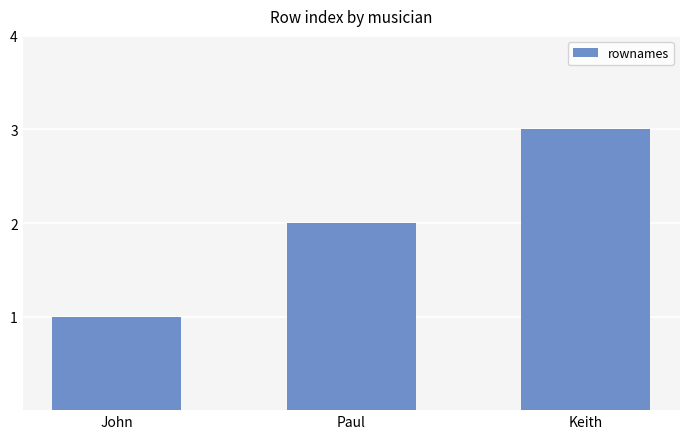

How many categories are shown in the chart?

3